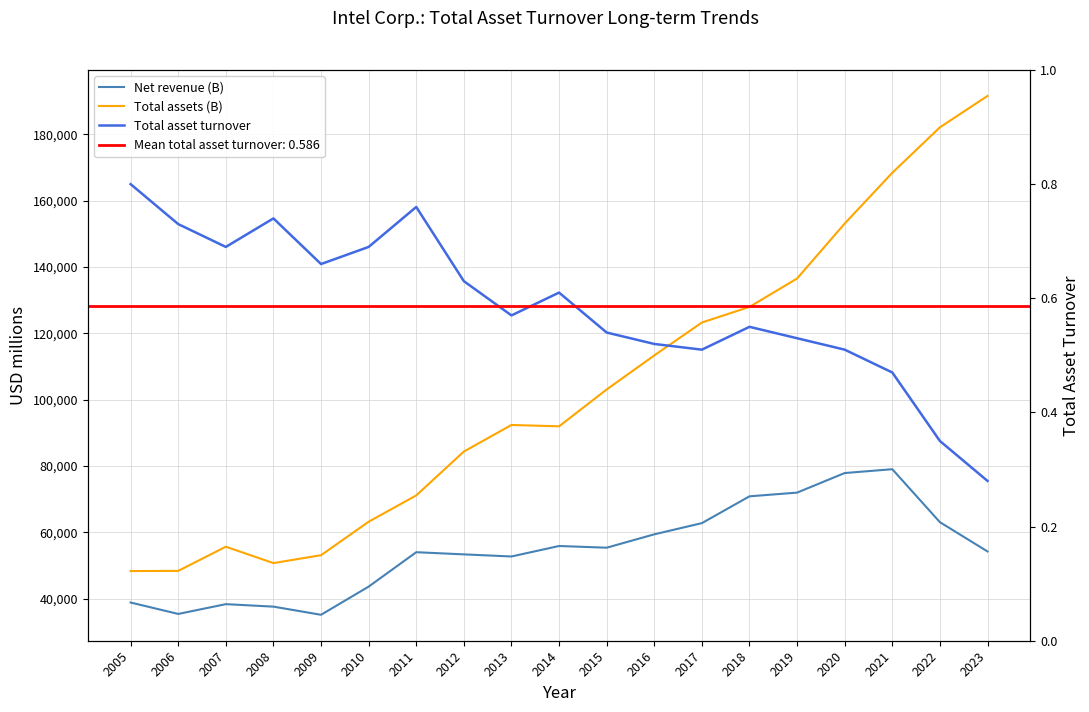

What is the maximum value shown in the chart?

191572.0